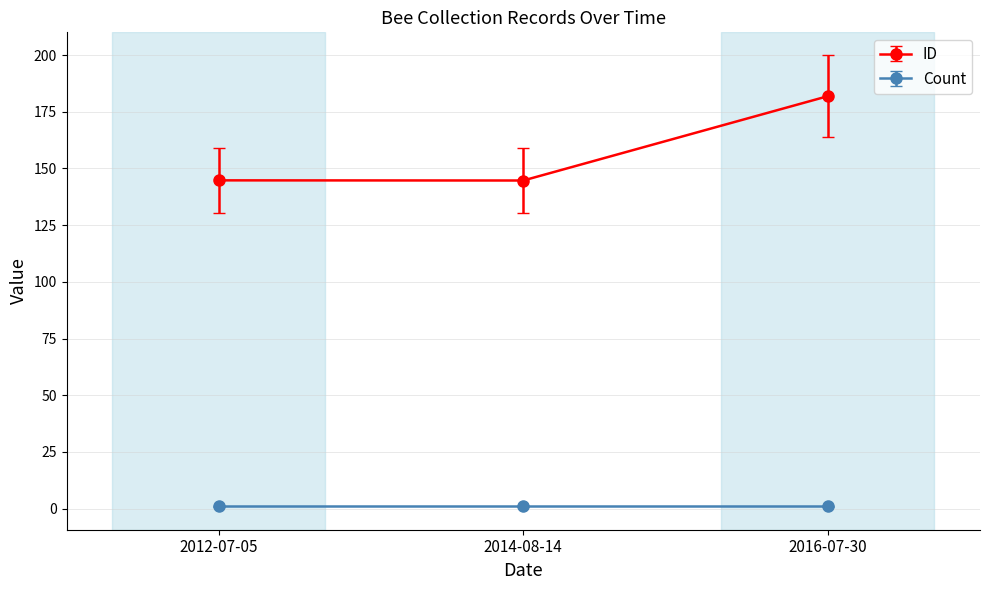

What is the label of the 1st point from the left?

2012-07-05